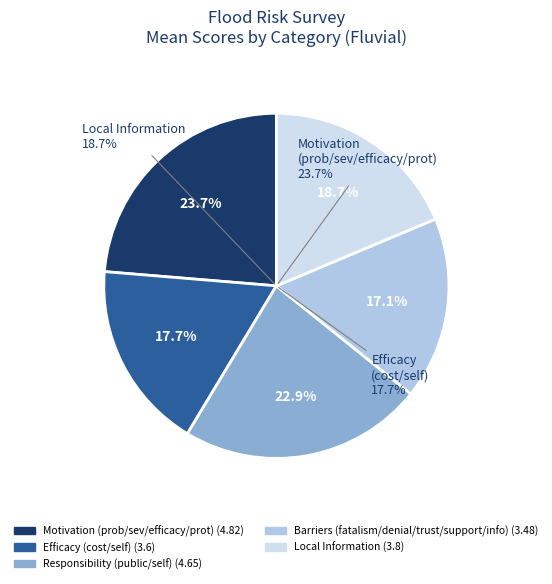

Is it true that Information available is 1% of the pie?

False